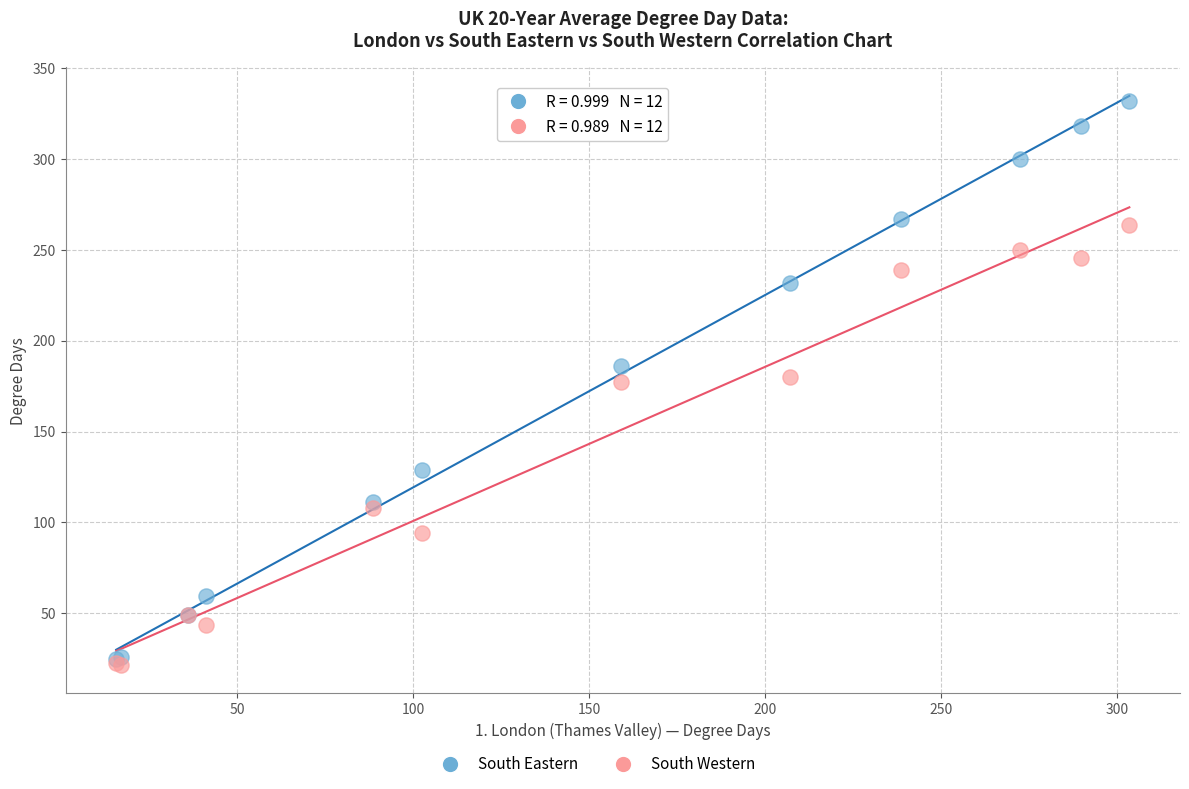

In the South Western series, what Y value is closest to 142?

108.2